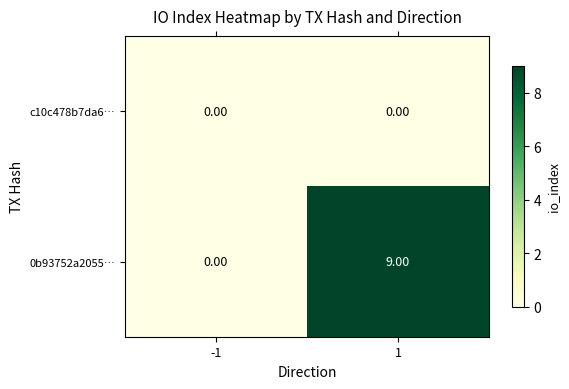

List the series in order of their peak value, lowest first.

c10c478b7da6…, 0b93752a2055…